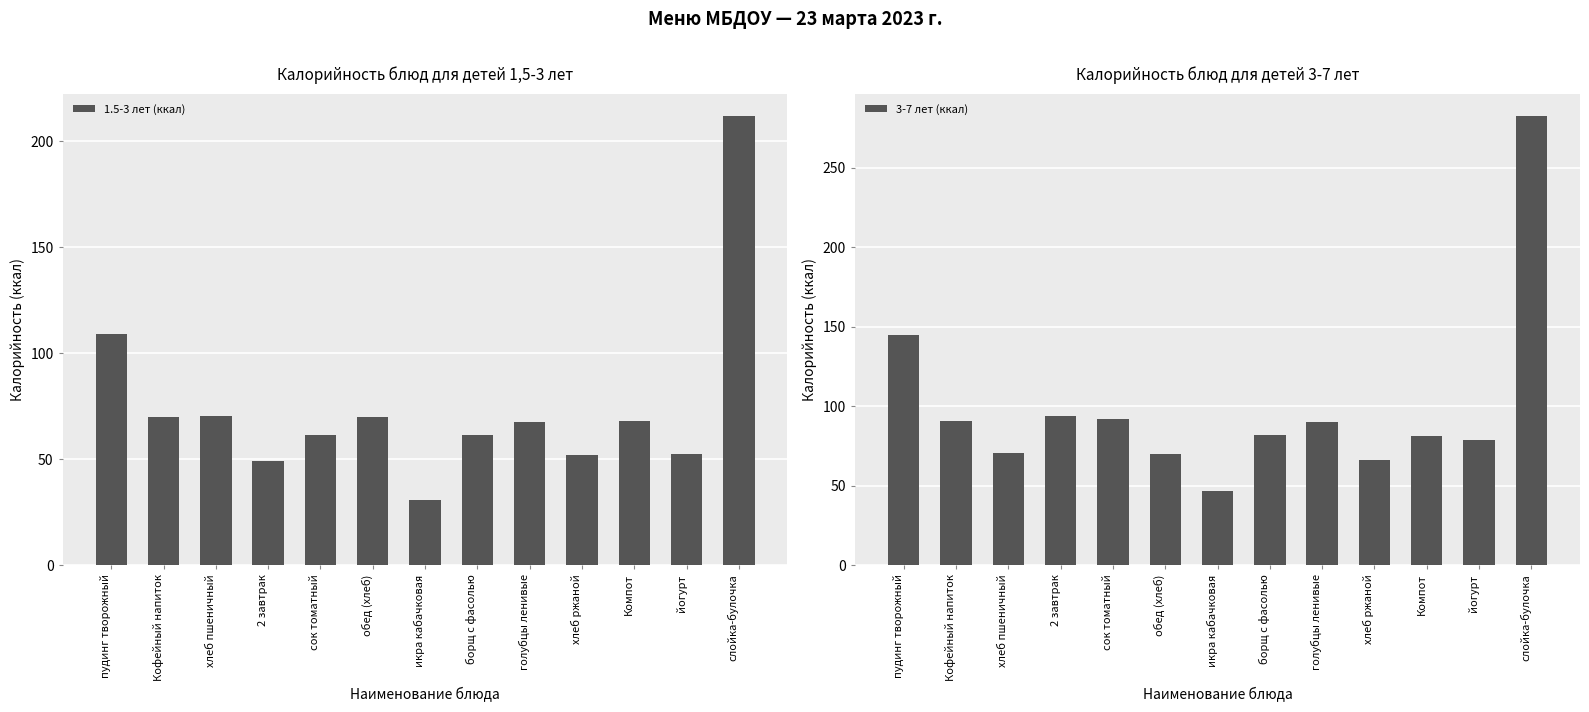

At which label does 1.5-3 лет (ккал) reach its minimum?

икра кабачковая